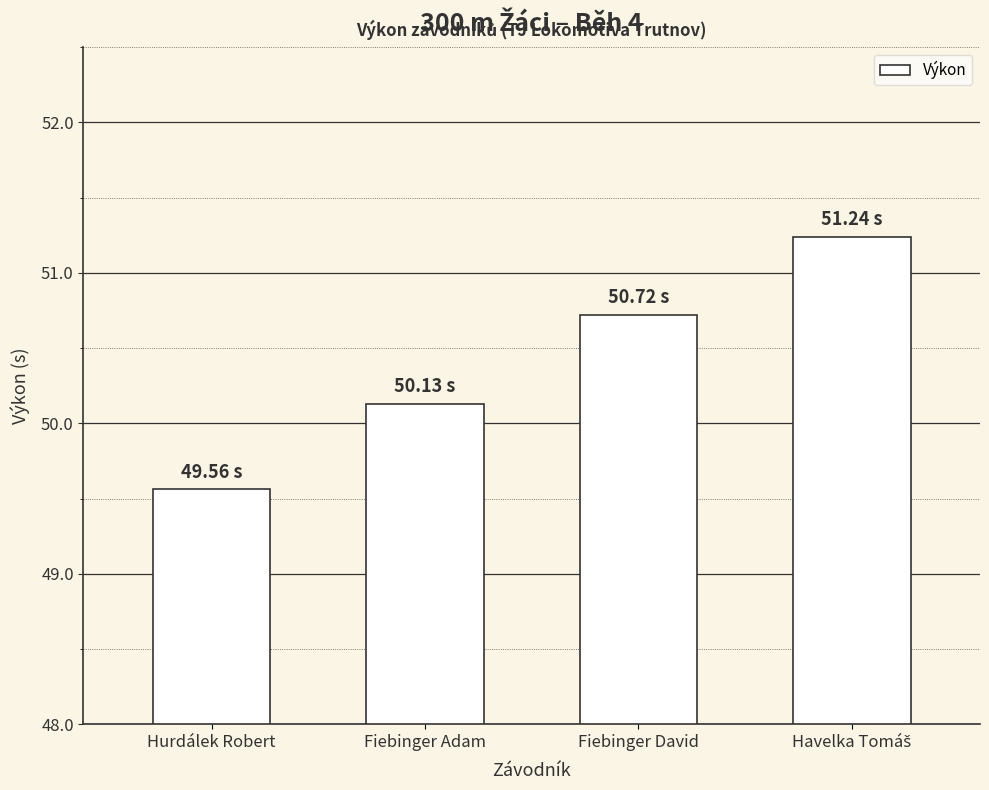

Which has a higher value, Fiebinger David or Hurdálek Robert?

Fiebinger David